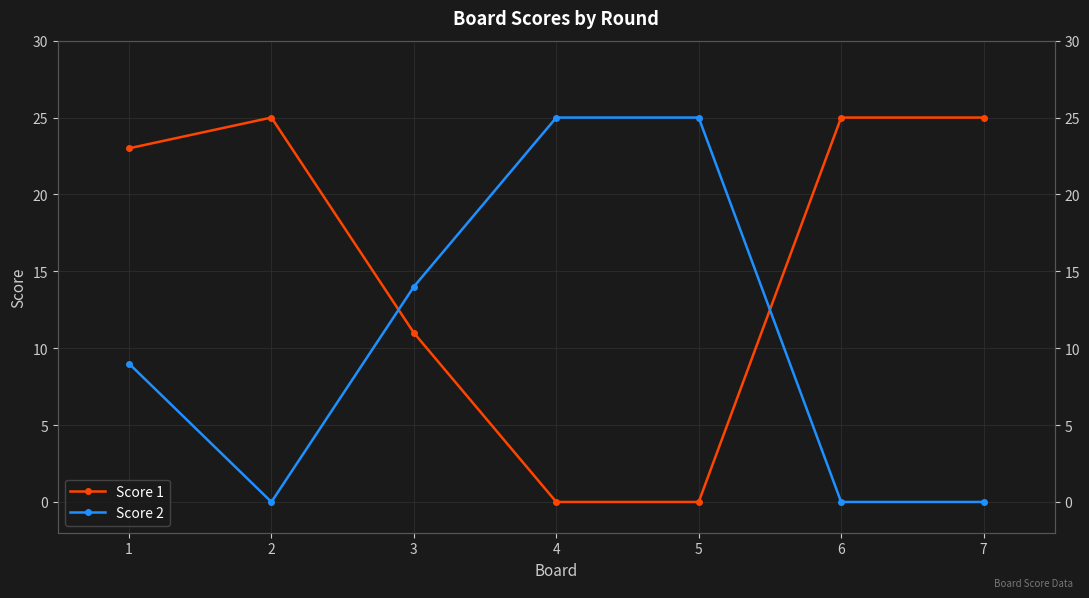

Which series has the largest range (max minus min)?

Score 1